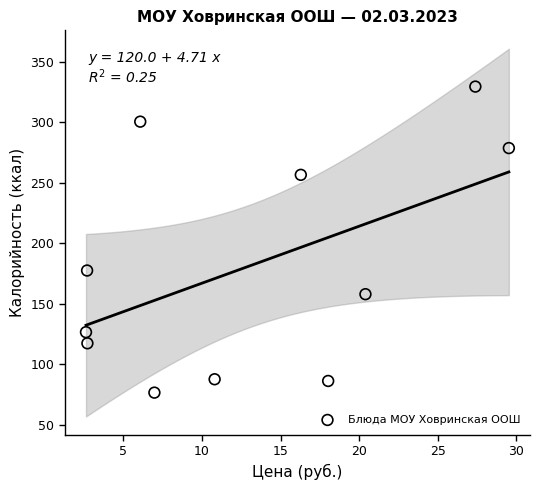

What Y value in the scatter plot is closest to 203?

177.6